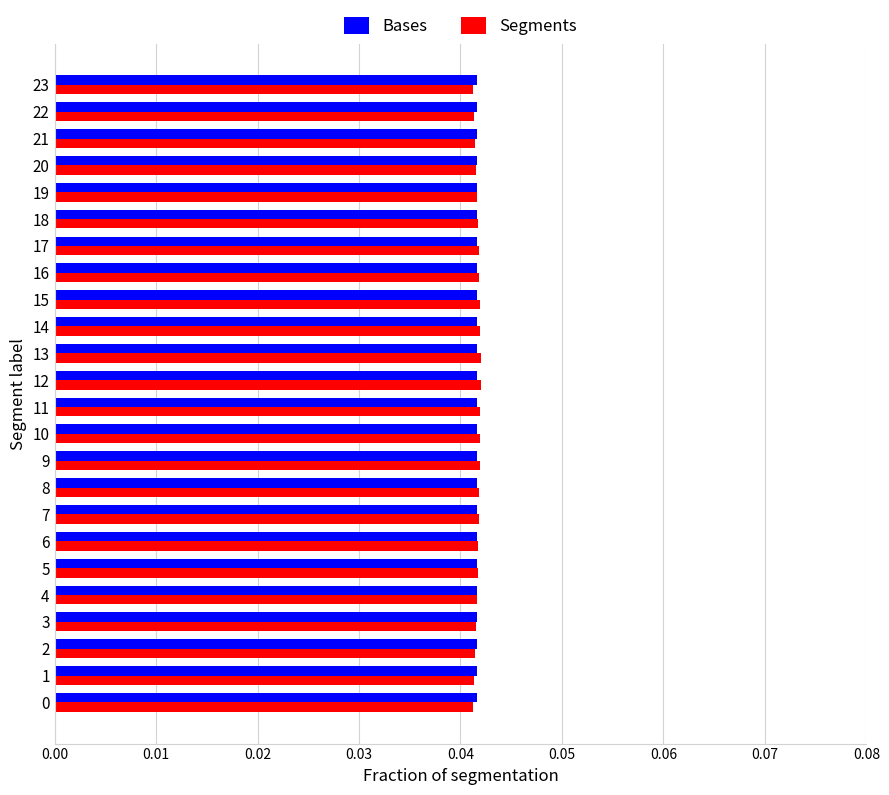

At how many categories does at least one series exceed 0?

24